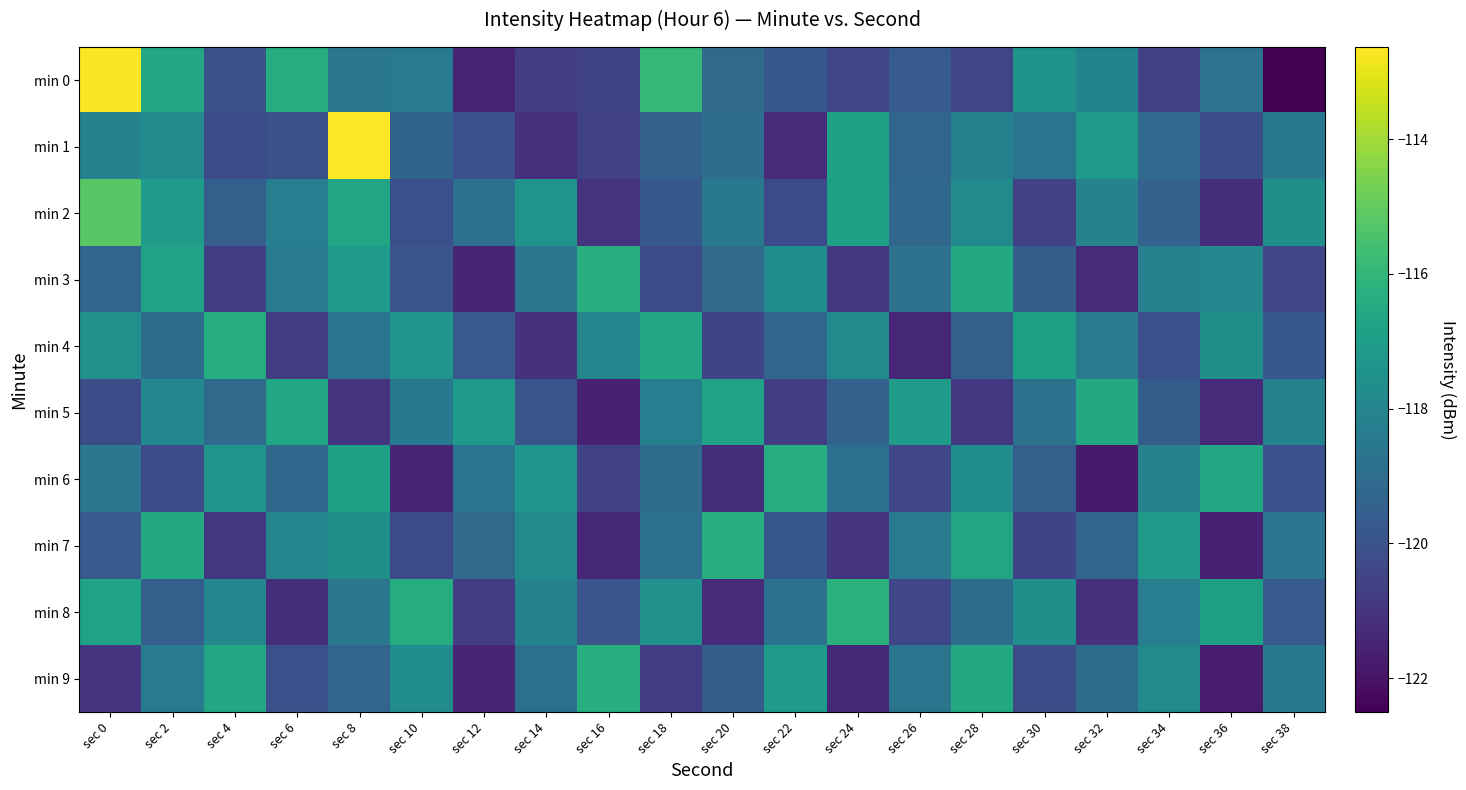

What is the spread (max minus min) of values at sec 20?

5.0